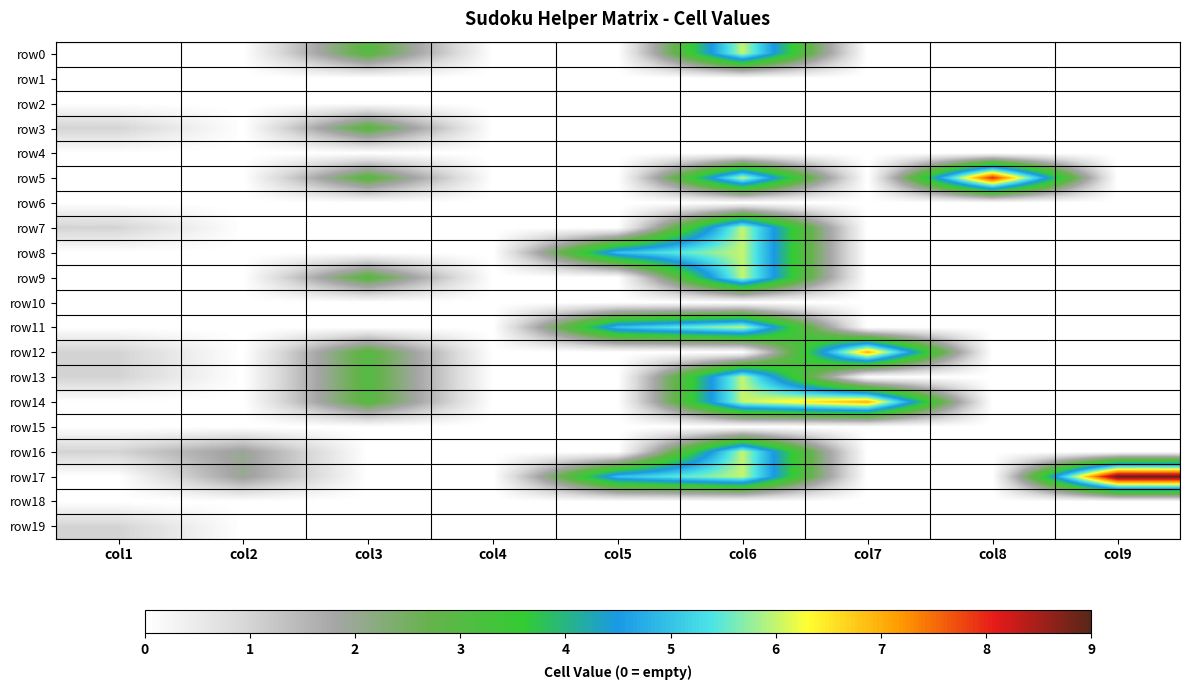

Which label corresponds to the smallest value in the chart?

col1